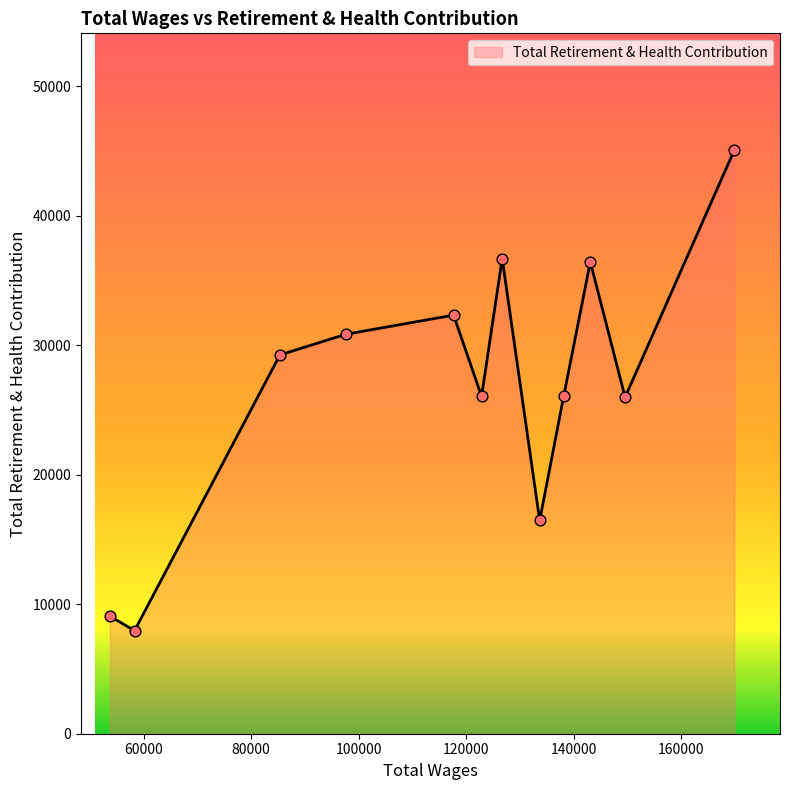

What is the difference between the maximum and minimum values?

37128